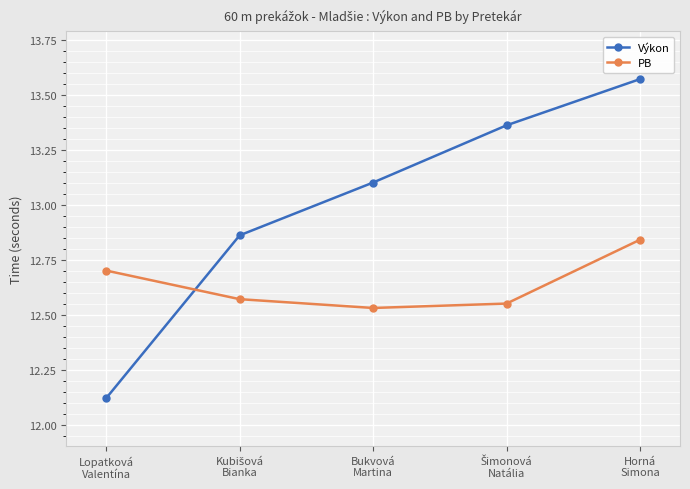

Rank the series by their average value, from highest to lowest.

Výkon, PB